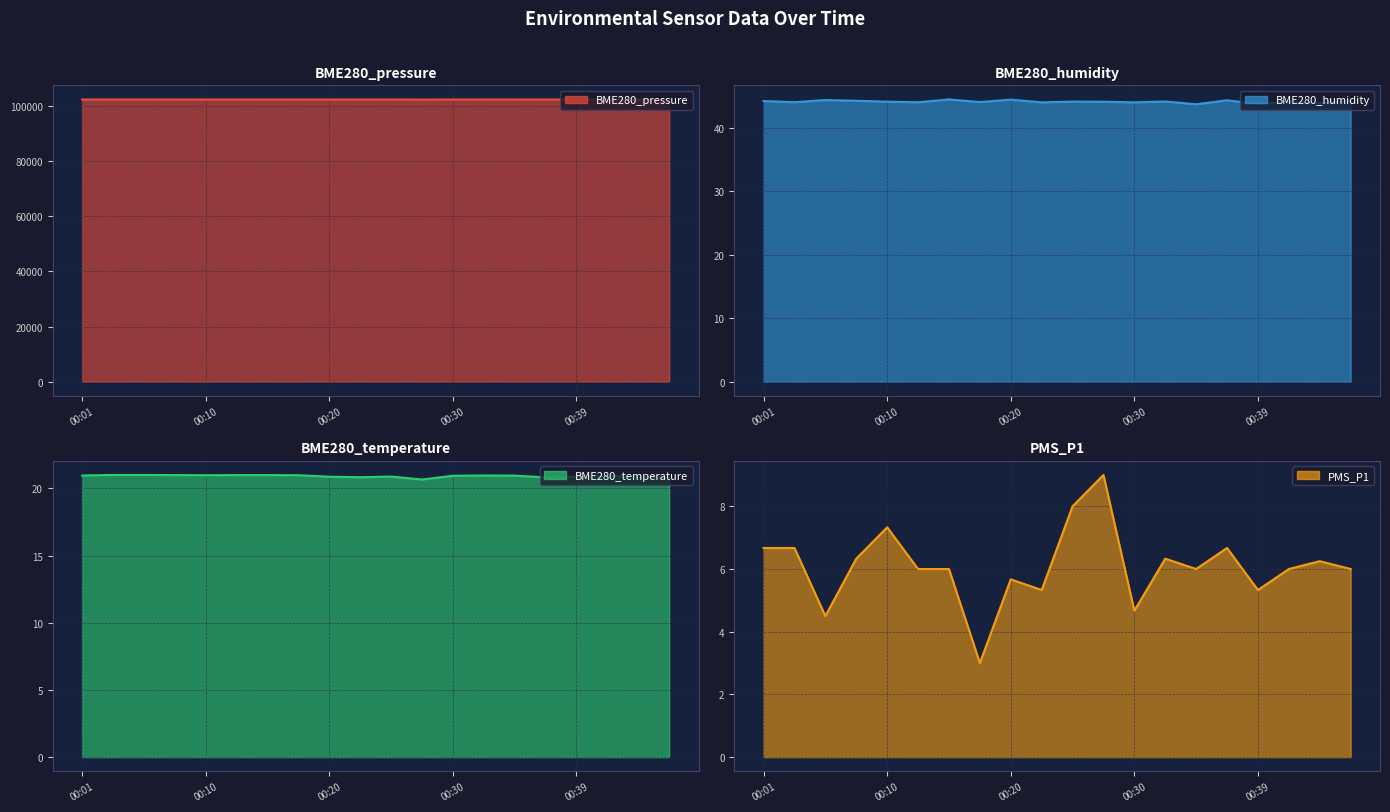

What is the difference between the maximum and minimum values in the PMS_P1 series?

6.0